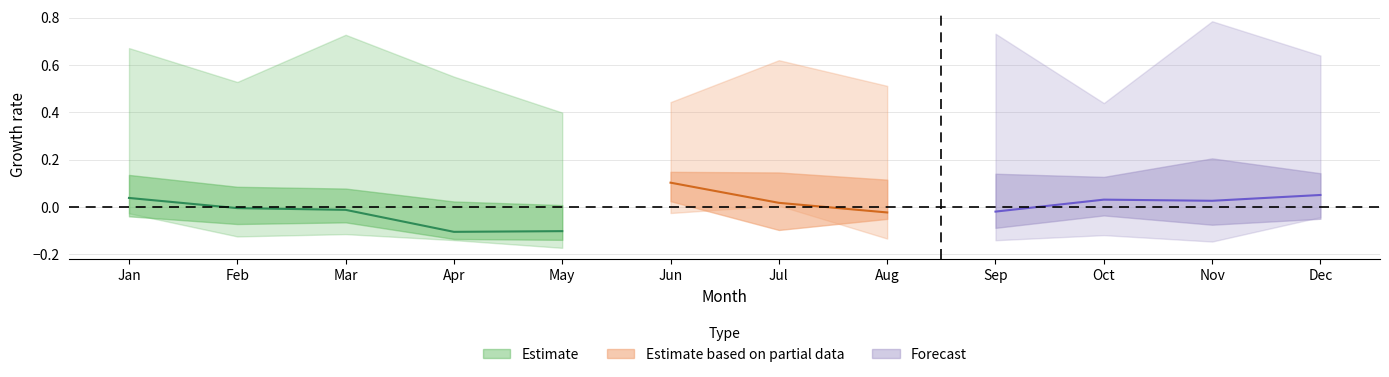

Which has a higher value, Oct or Jun?

Jun